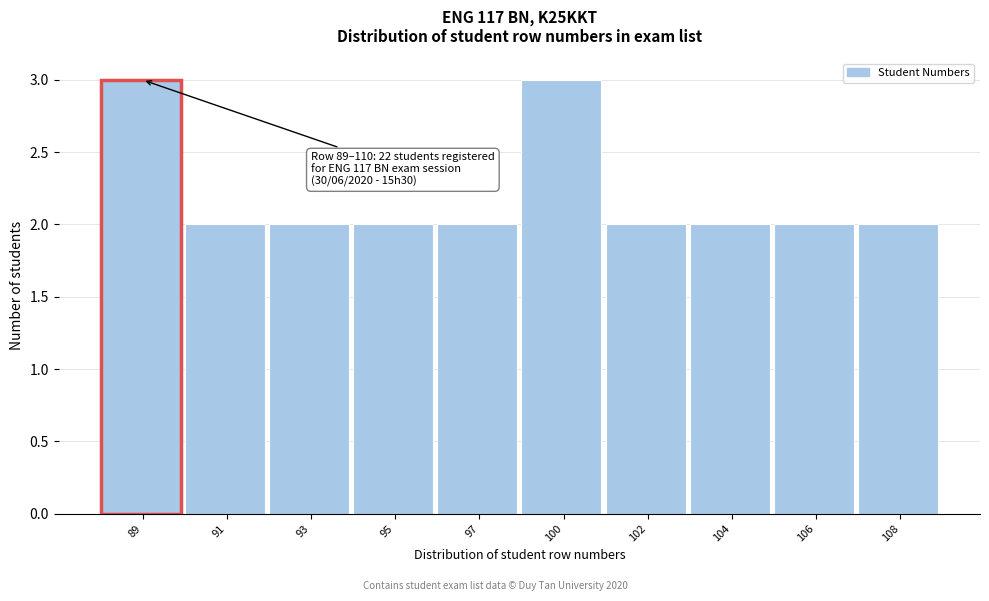

Reading left to right, list all the values displayed in this chart.

89=3	91=2	93=2	95=2	97=2	100=3	102=2	104=2	106=2	108=2